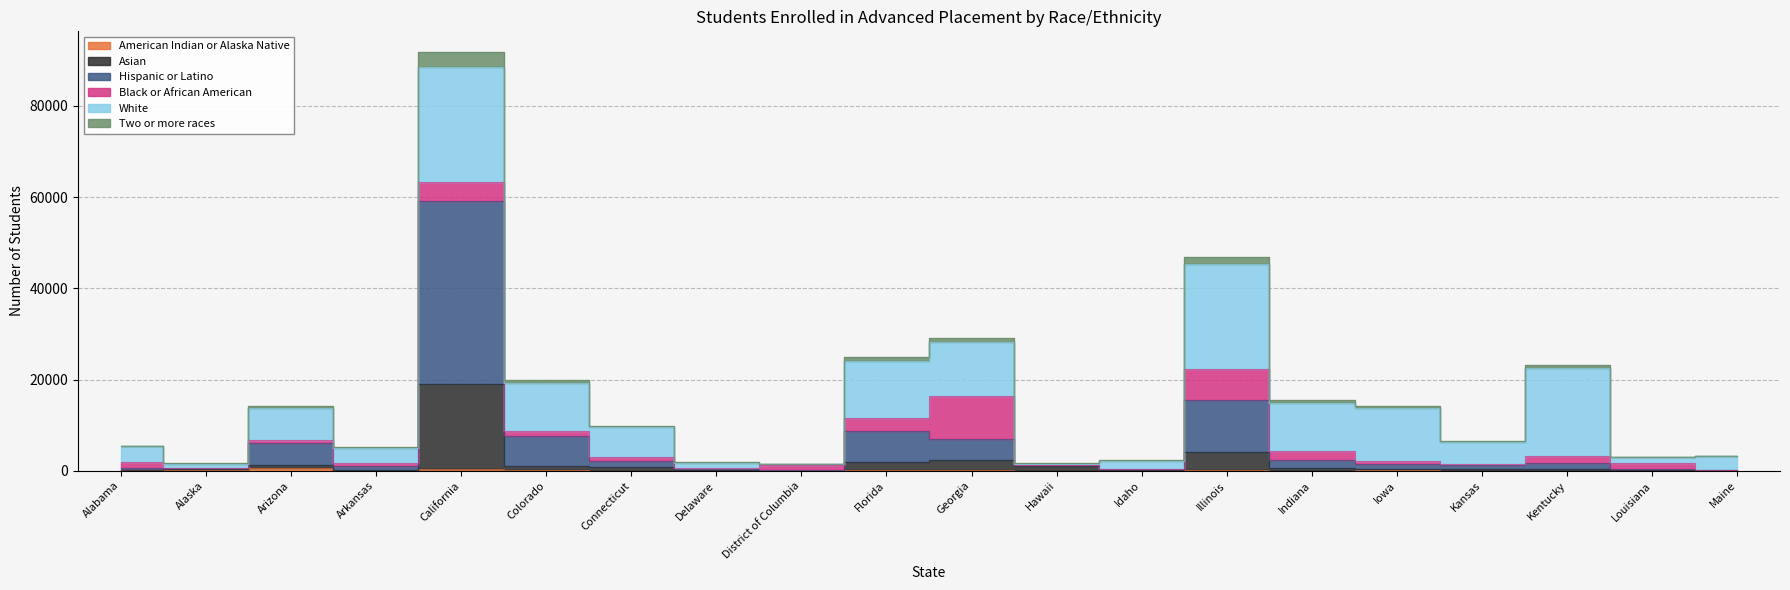

What is the label of the 2nd point from the left?

Alaska